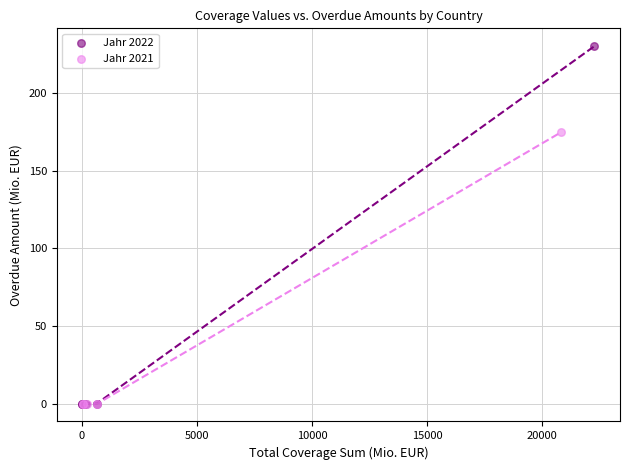

What are all the series names shown in the legend?

Jahr 2022, Jahr 2021